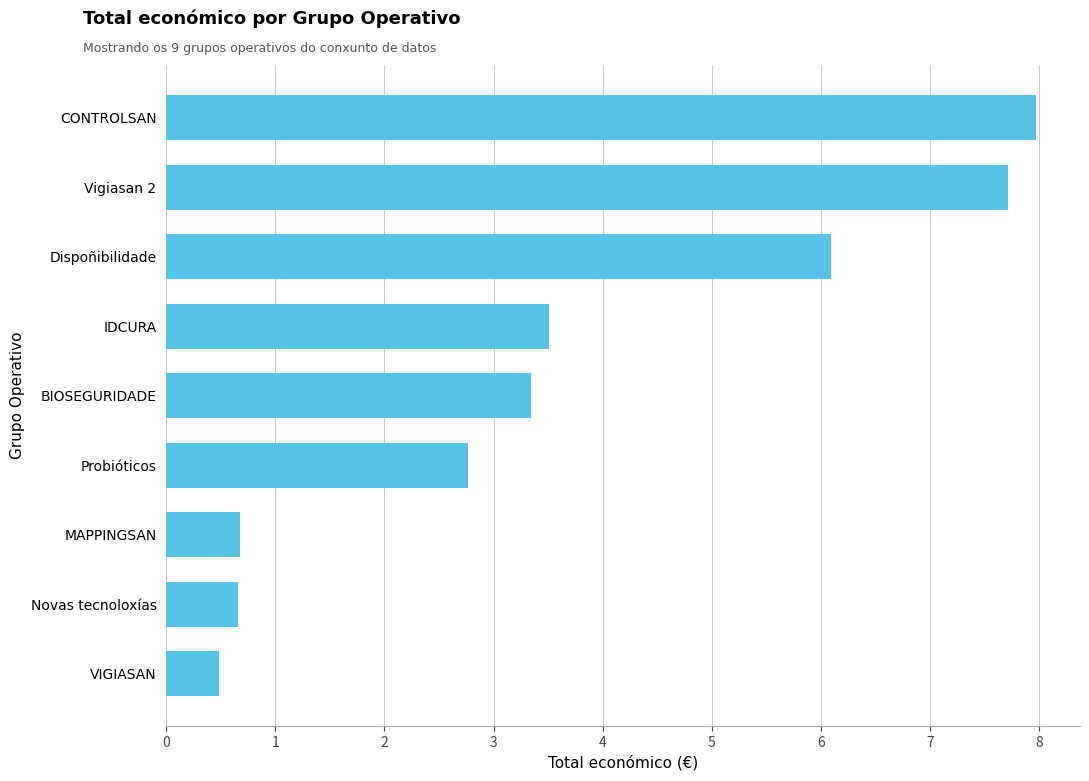

Does the chart contain stacked bars?

No